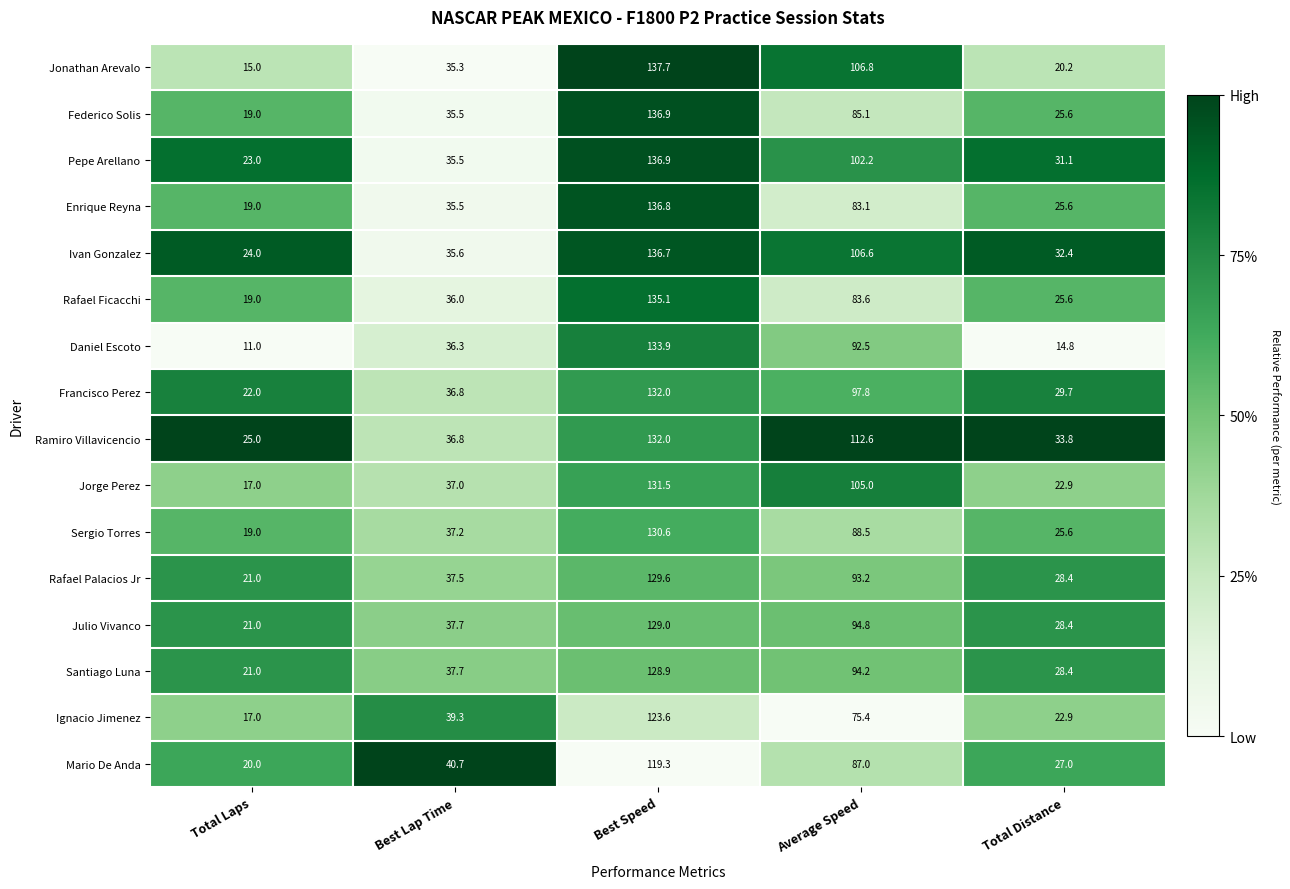

What is the difference between the highest and lowest values at Best Speed?

18.4